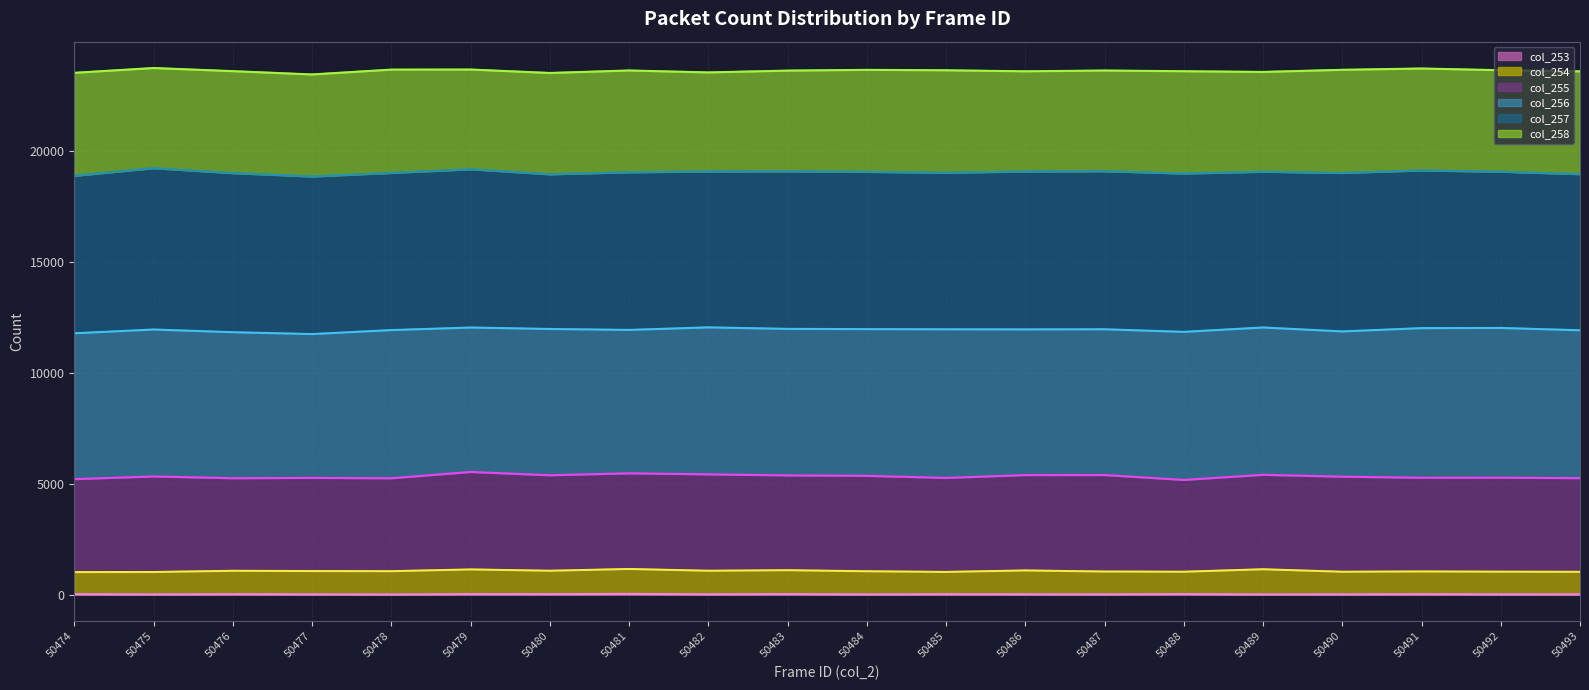

The col_254 (line) series shows 451 at 50482. True or false?

False